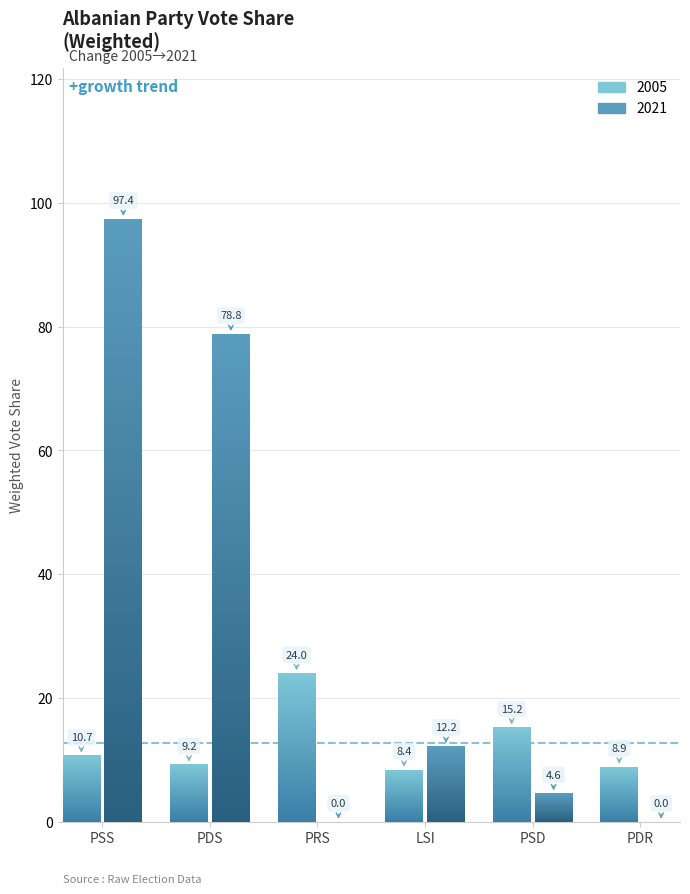

Are the bars horizontal?

No